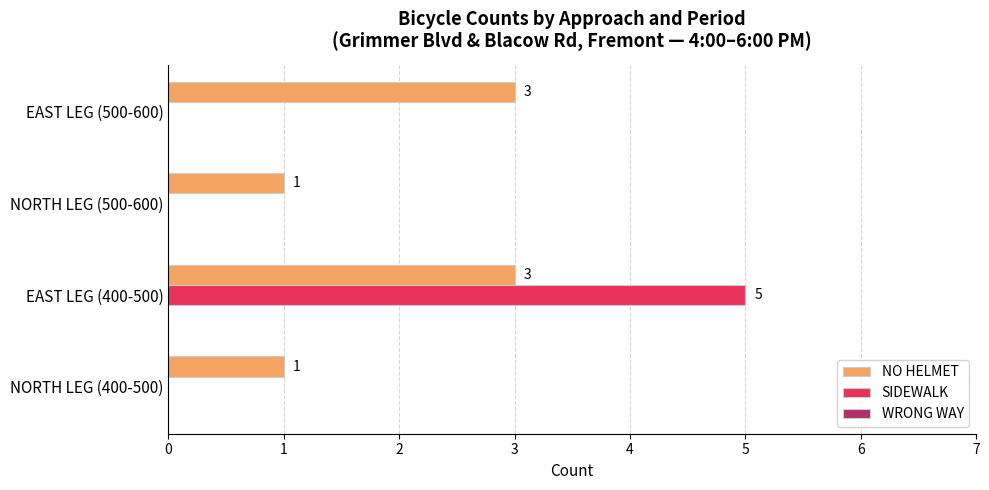

What is the maximum value for NO HELMET?

3